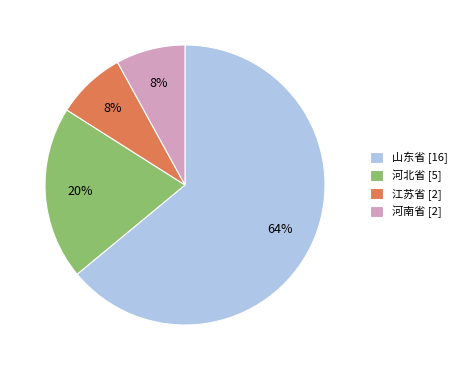

To the nearest percent, what portion does 河南省 represent?

8%